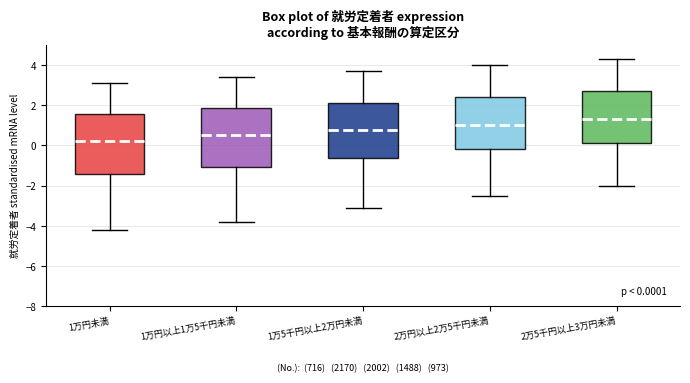

Which box has the lowest median line?

1万円未満